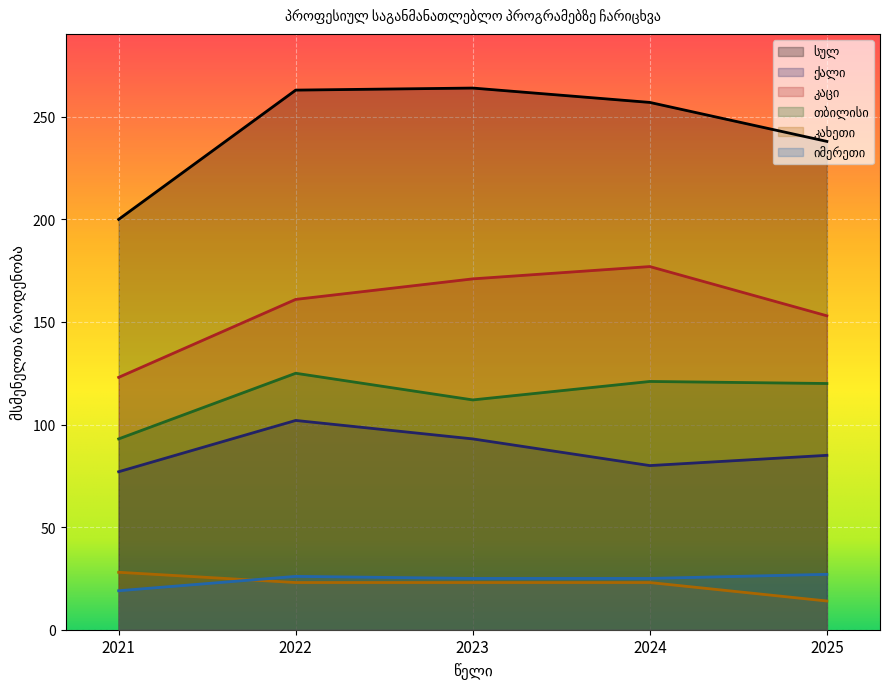

True or false: სულ and იმერეთი cross at least once.

False